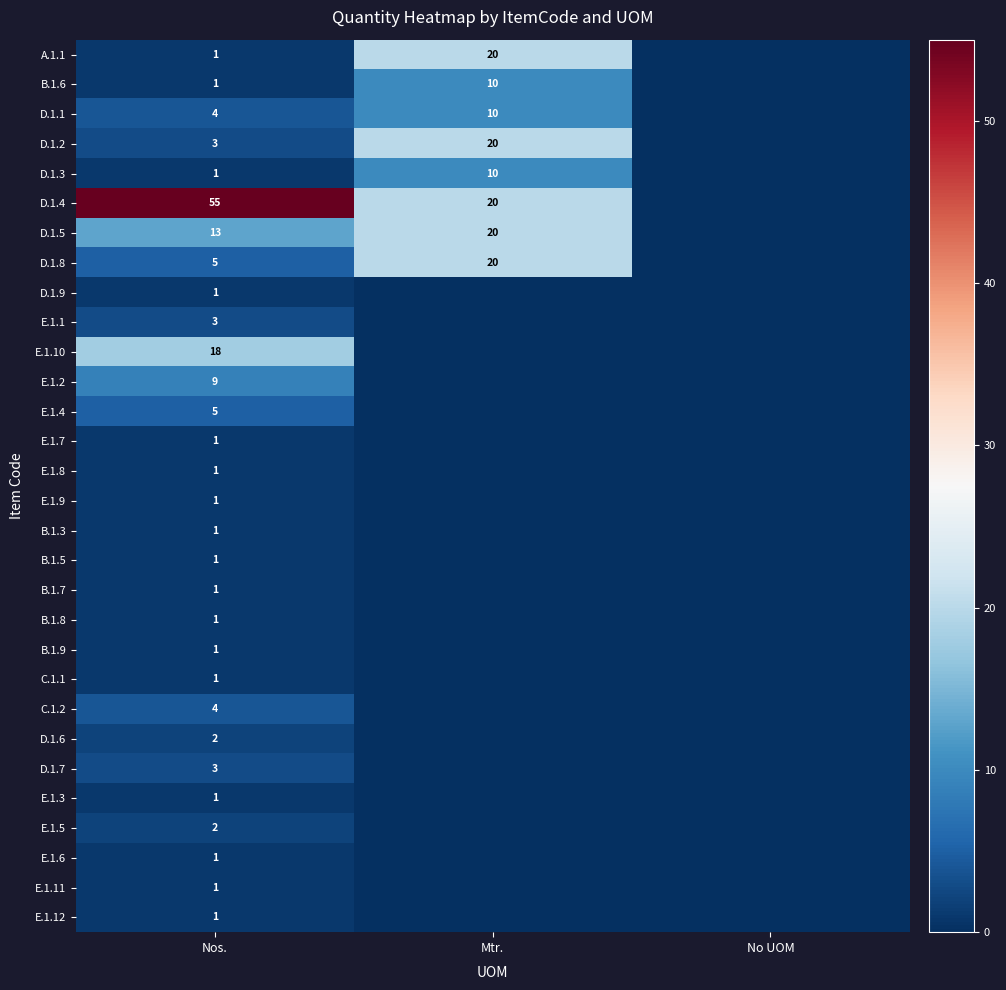

Is it true that D.1.6 equals 2 at Nos.?

True